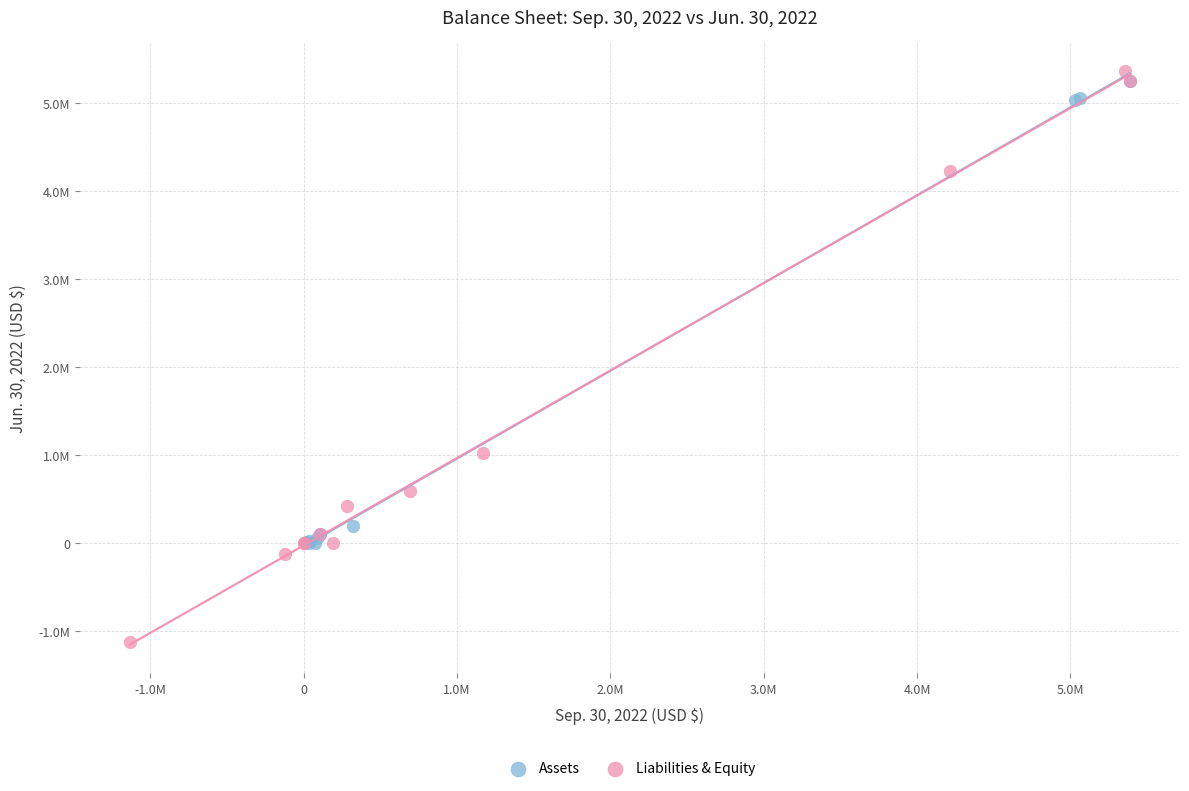

What are all the series names shown in the legend?

Assets, Liabilities & Equity